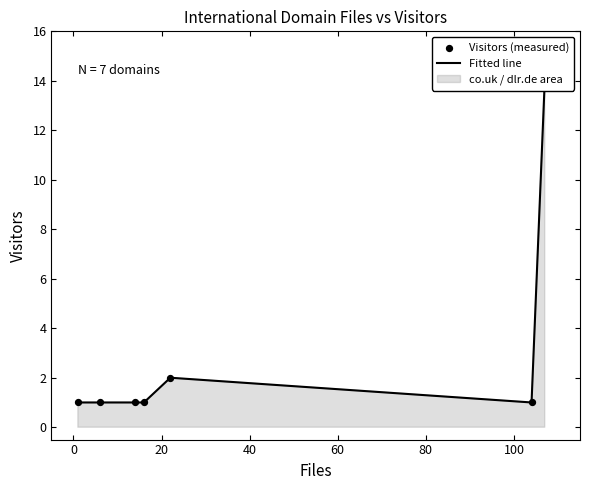

Which series has the largest total across all categories?

Fitted line